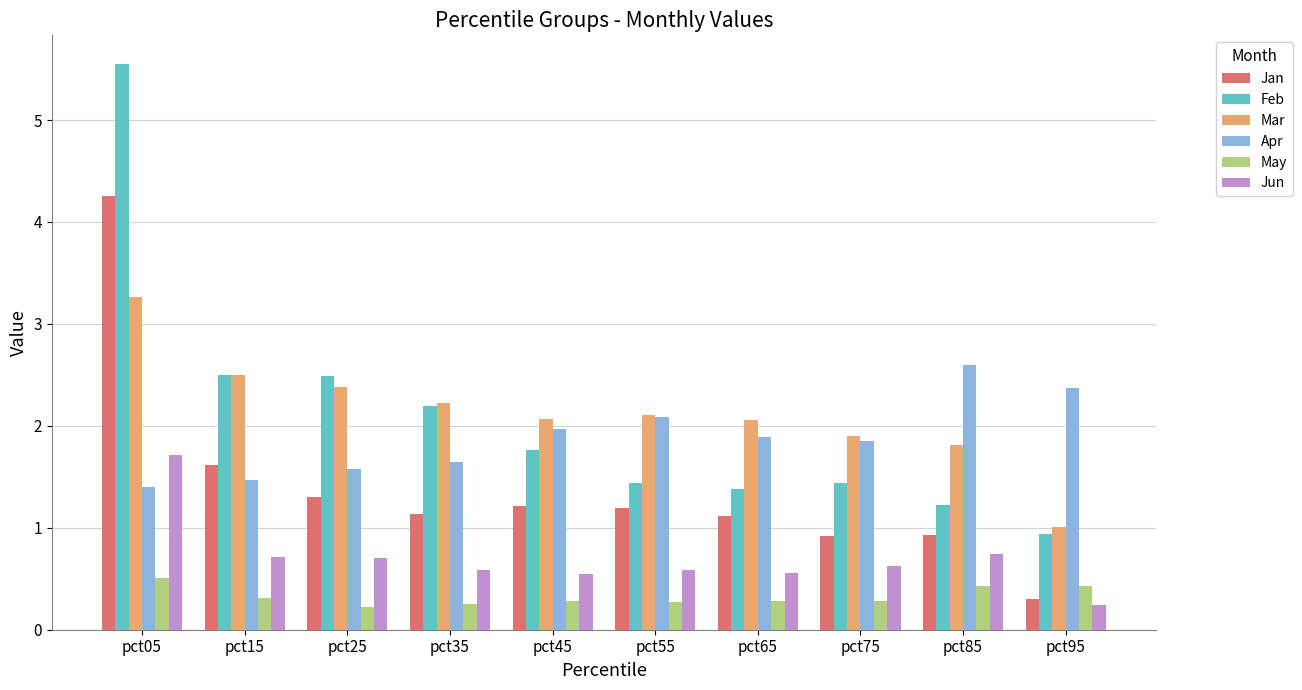

What is the value of the May bar at the 8th from the left?

0.3